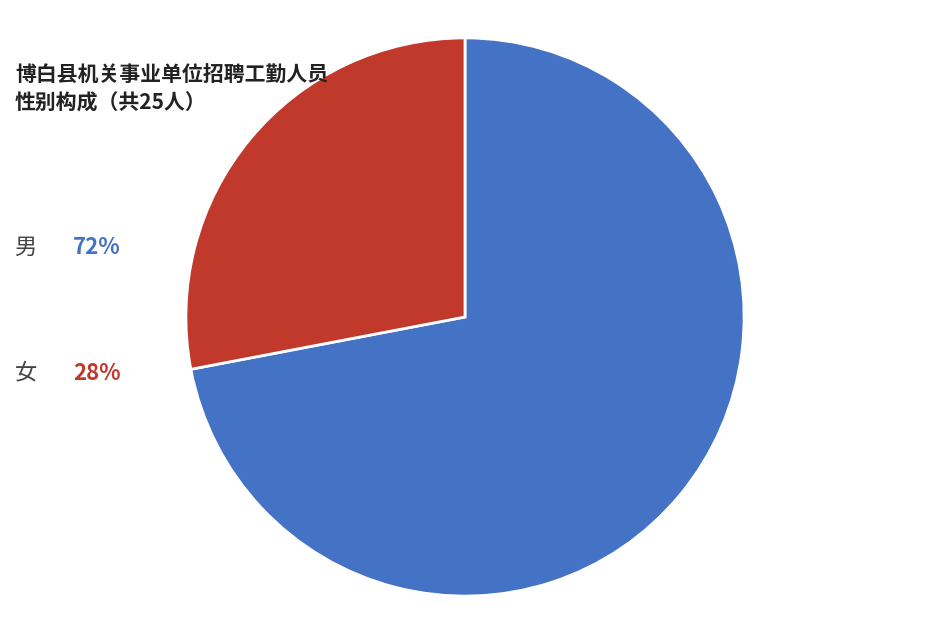

Is there a majority slice in this chart?

Yes